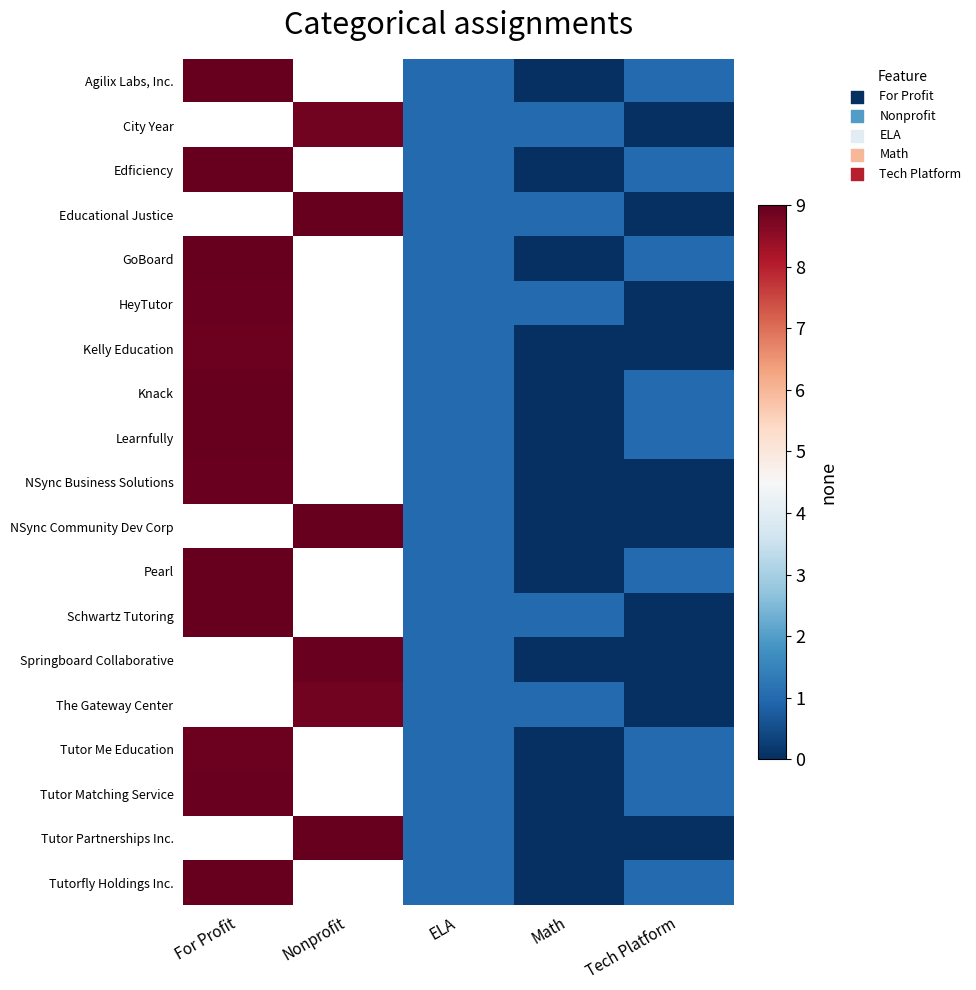

How many values in The Gateway Center are above zero?

3